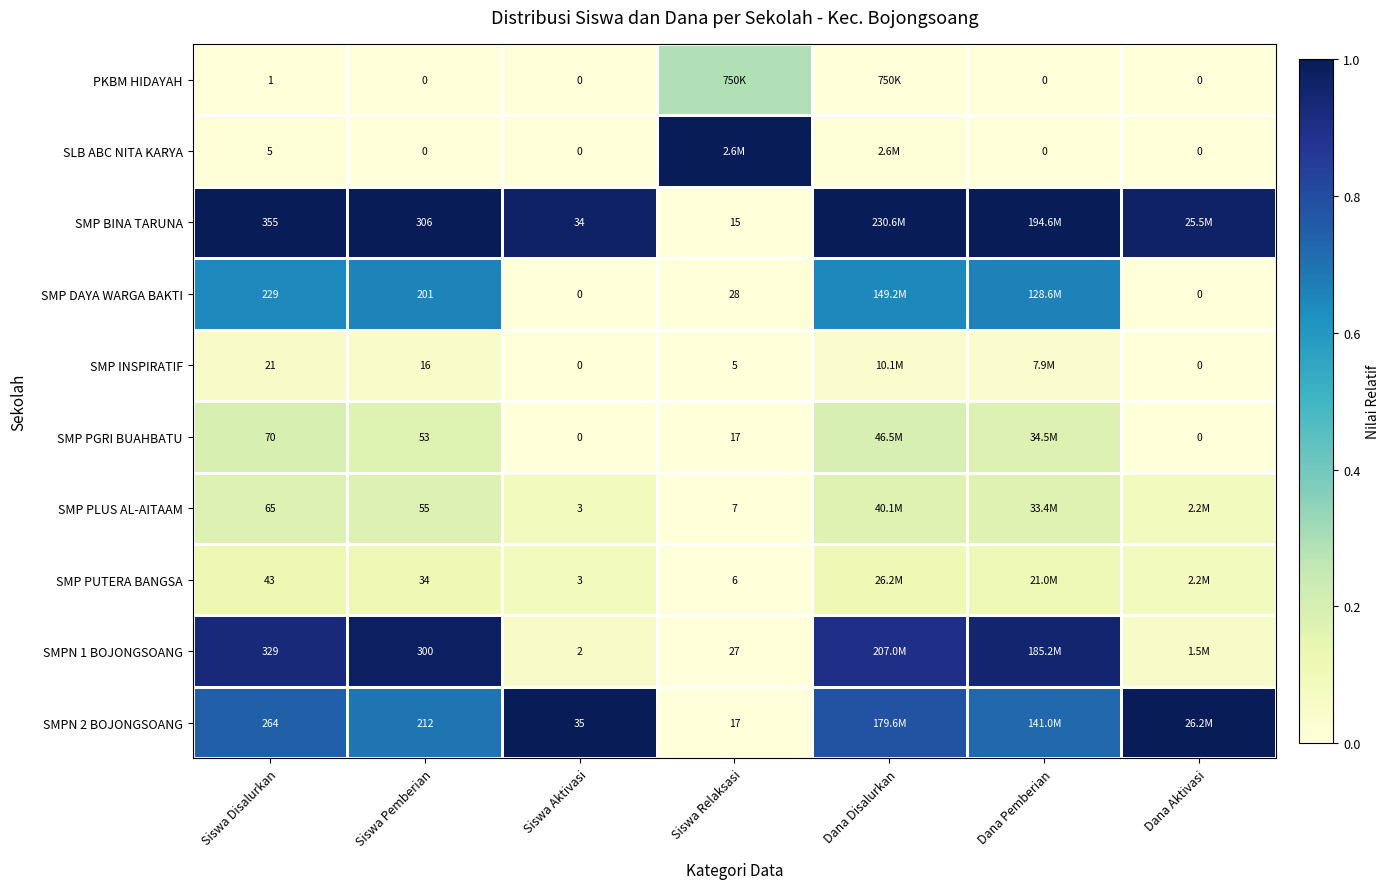

Count the SMP INSPIRATIF values in the range 0 to 1.

7